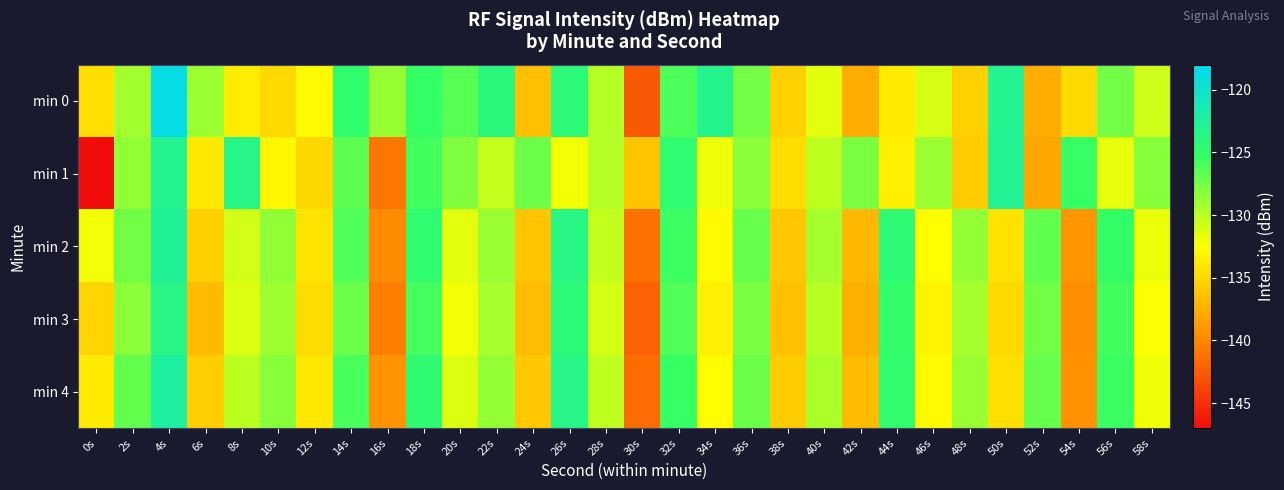

Which series has the largest range (max minus min)?

min 1